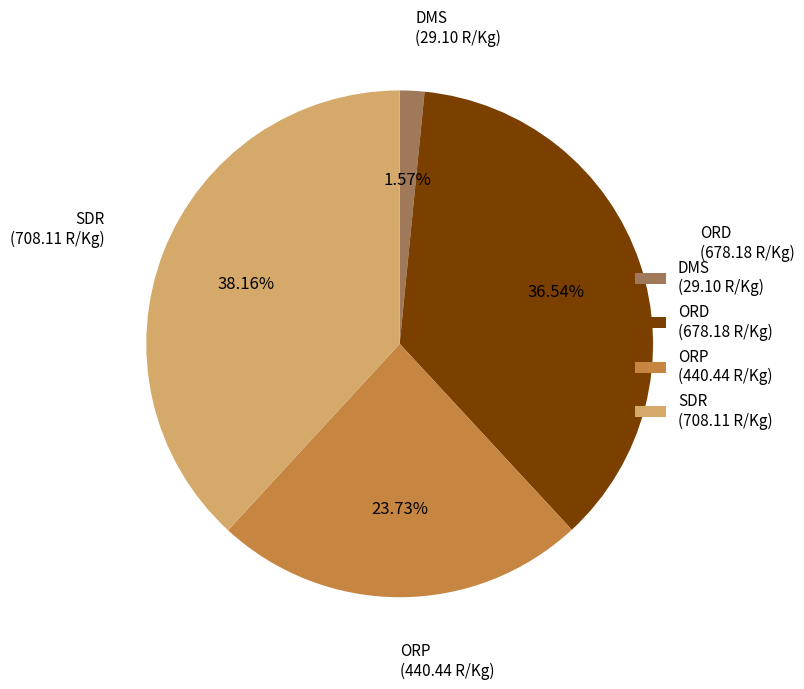

Which has a higher value, ORP (440.44 R/Kg) or SDR (708.11 R/Kg)?

SDR (708.11 R/Kg)